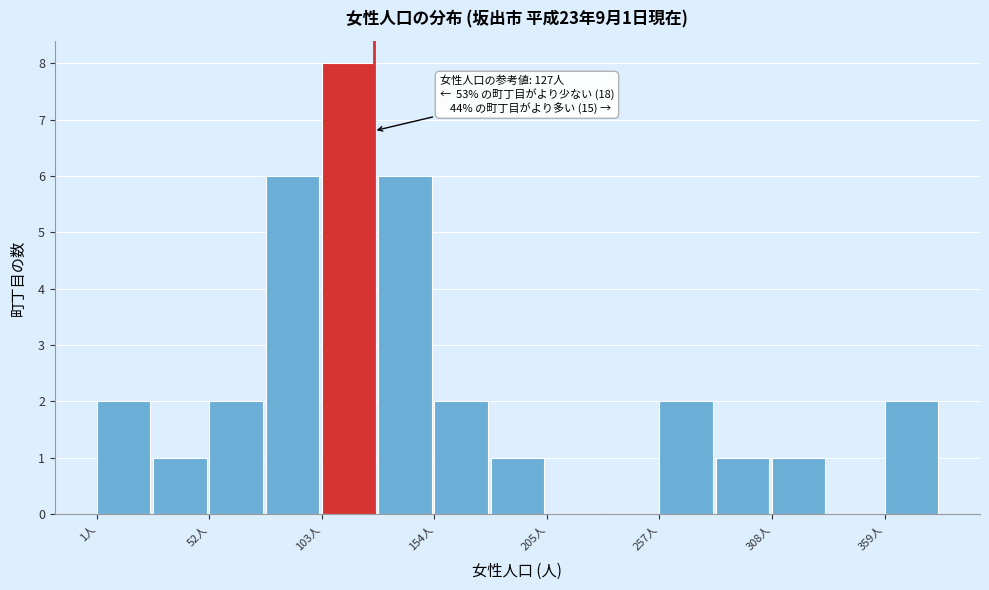

Read against the x-axis, roughly where is the centre of the tallest bar?

120